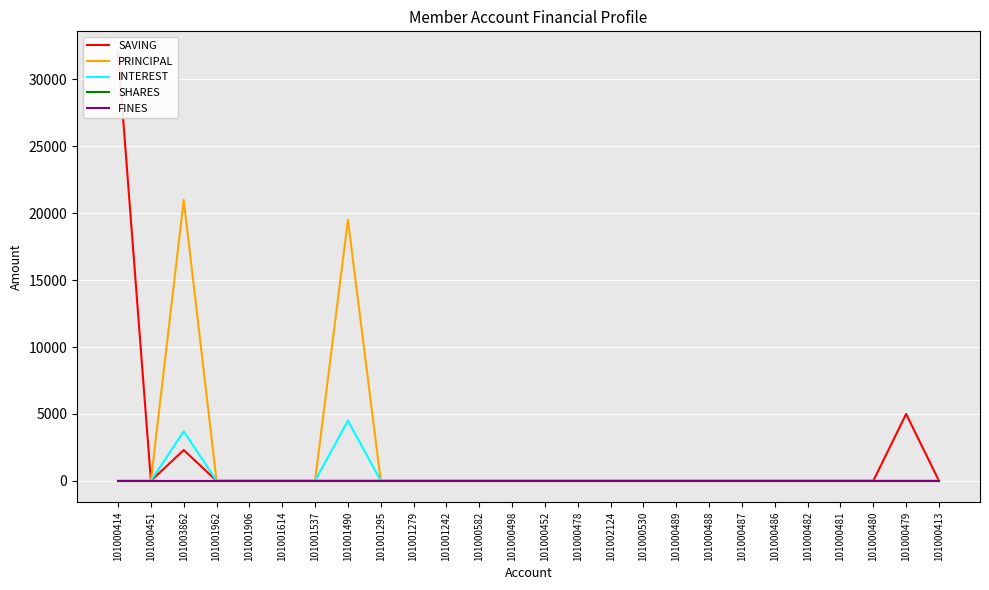

What are all the series names shown in the legend?

SAVING, PRINCIPAL, INTEREST, SHARES, FINES